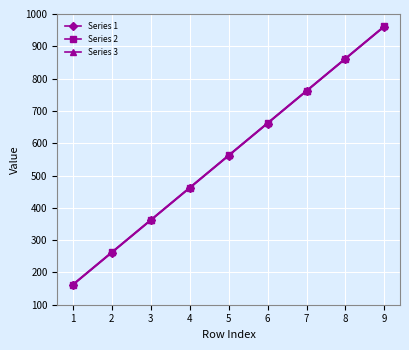

How many lines are shown in the chart?

3